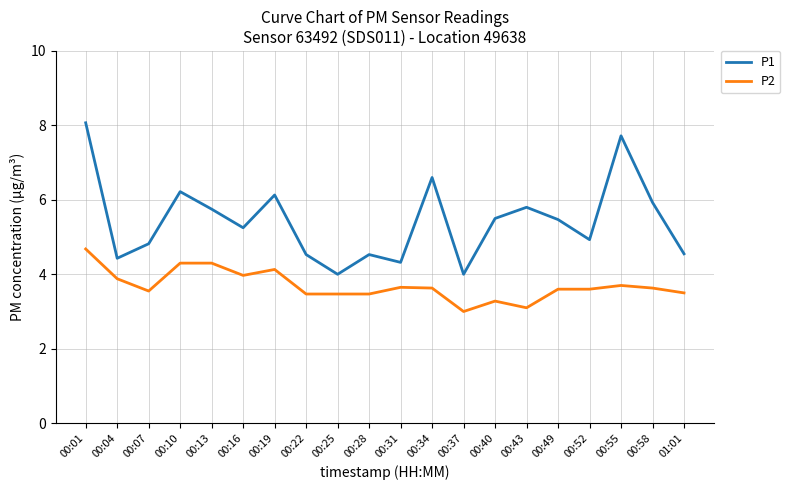

List the series in order of their overall mean, highest first.

P1, P2